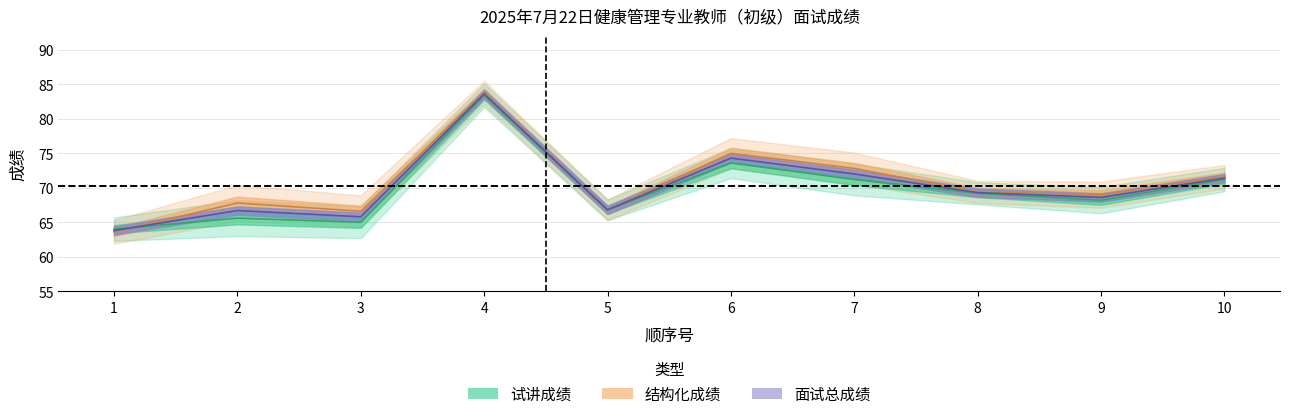

Which series changed the most between 4 and 6?

试讲成绩